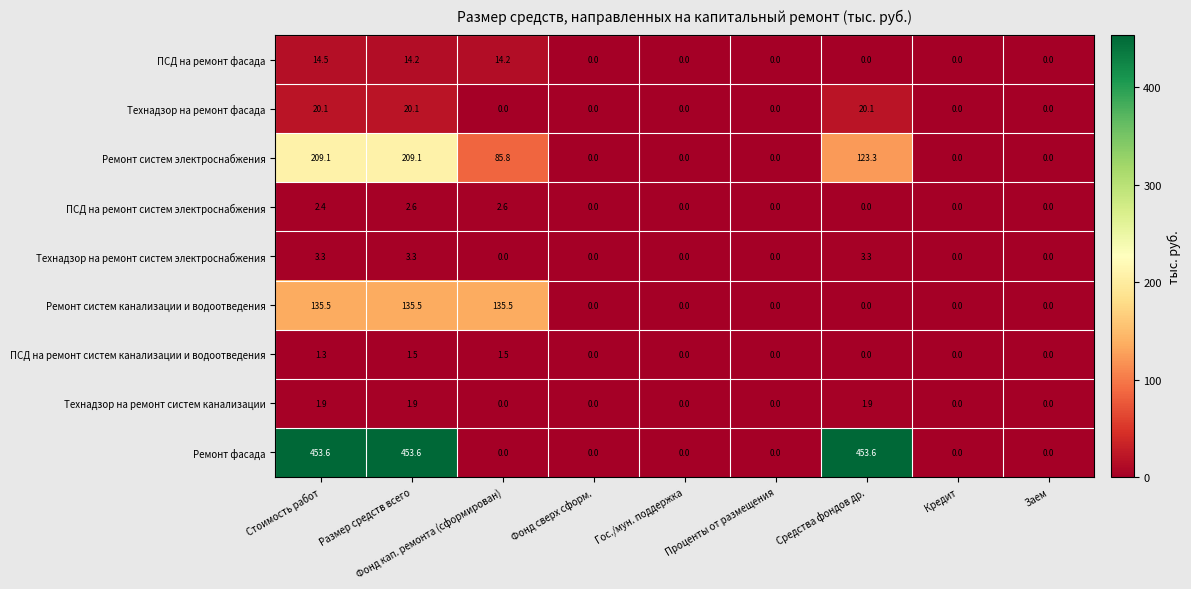

What is the spread (max minus min) of values at Стоимость работ?

452.3